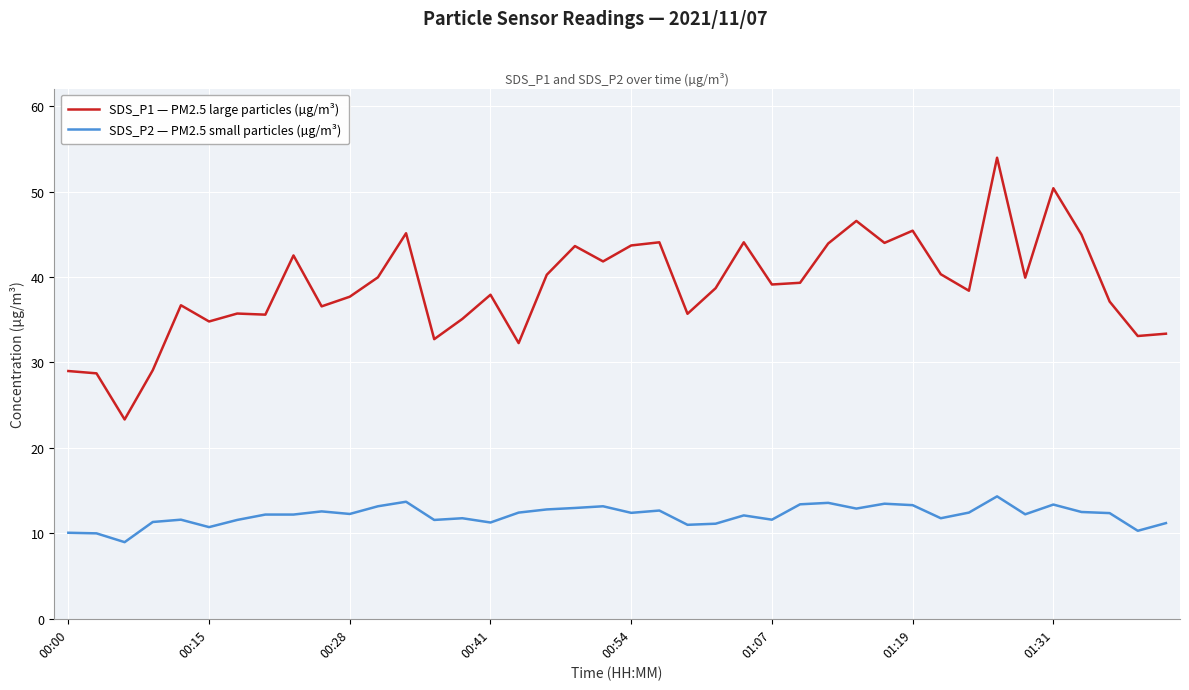

Which series has the largest range (max minus min)?

SDS_P1 — PM2.5 large particles (µg/m³)